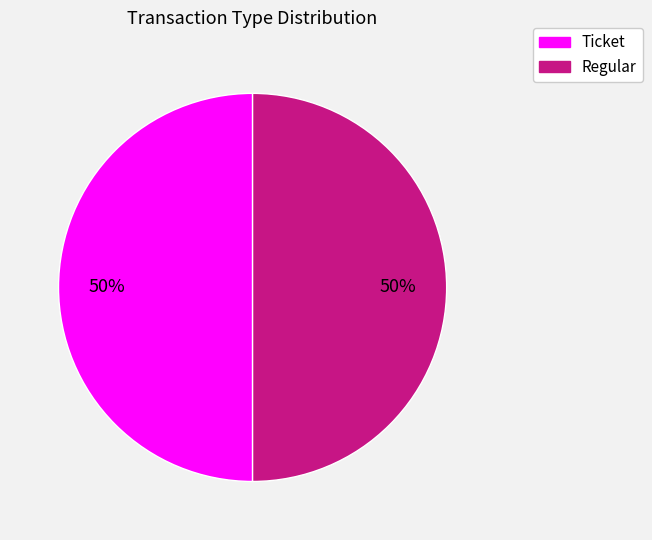

Combined, do Ticket and Regular account for over 50%?

Yes